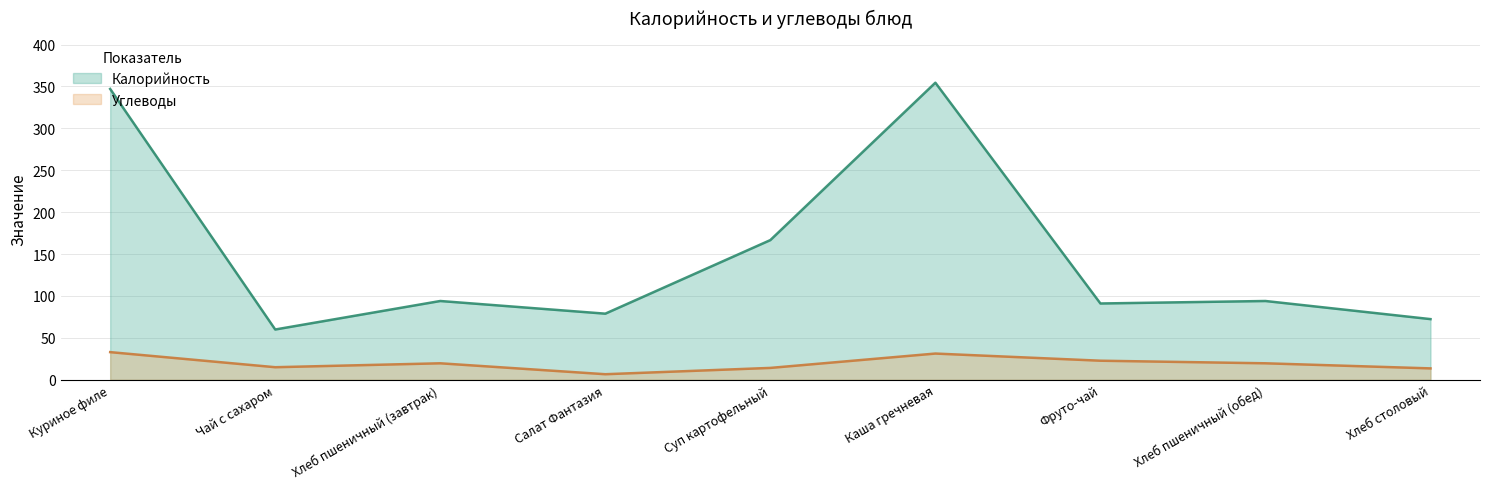

How many values in the Калорийность series exceed 94?

3